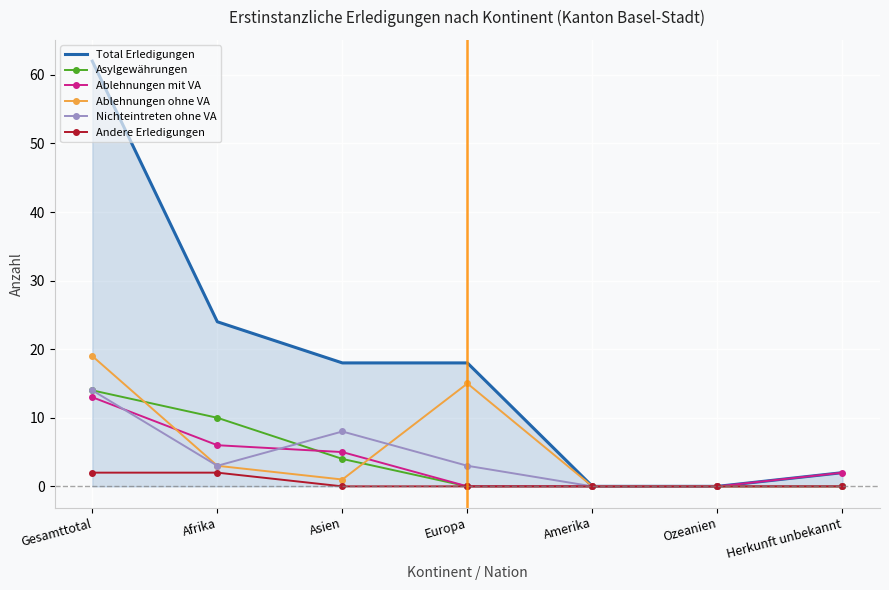

What position from the left is Ozeanien?

6